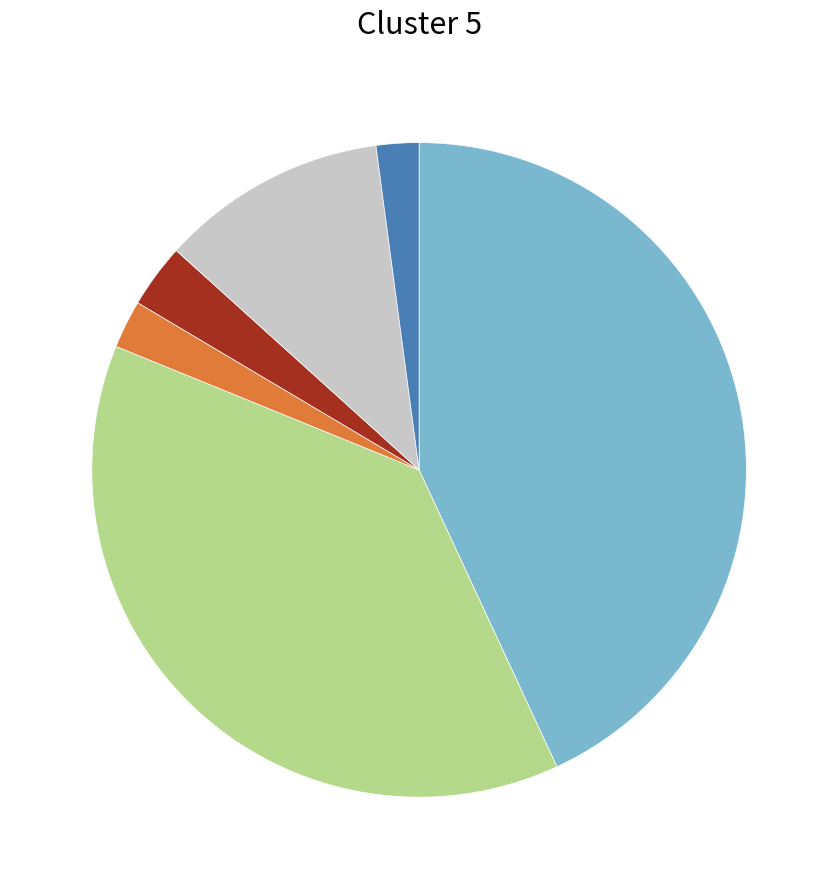

Is there any slice that represents more than half of the pie?

No